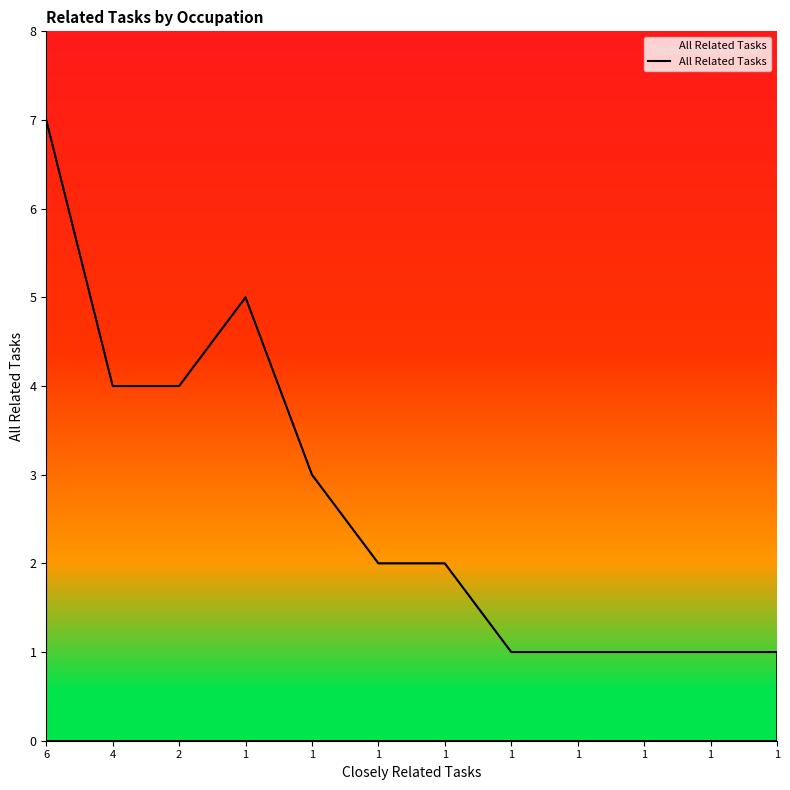

How many lines are shown in the chart?

1